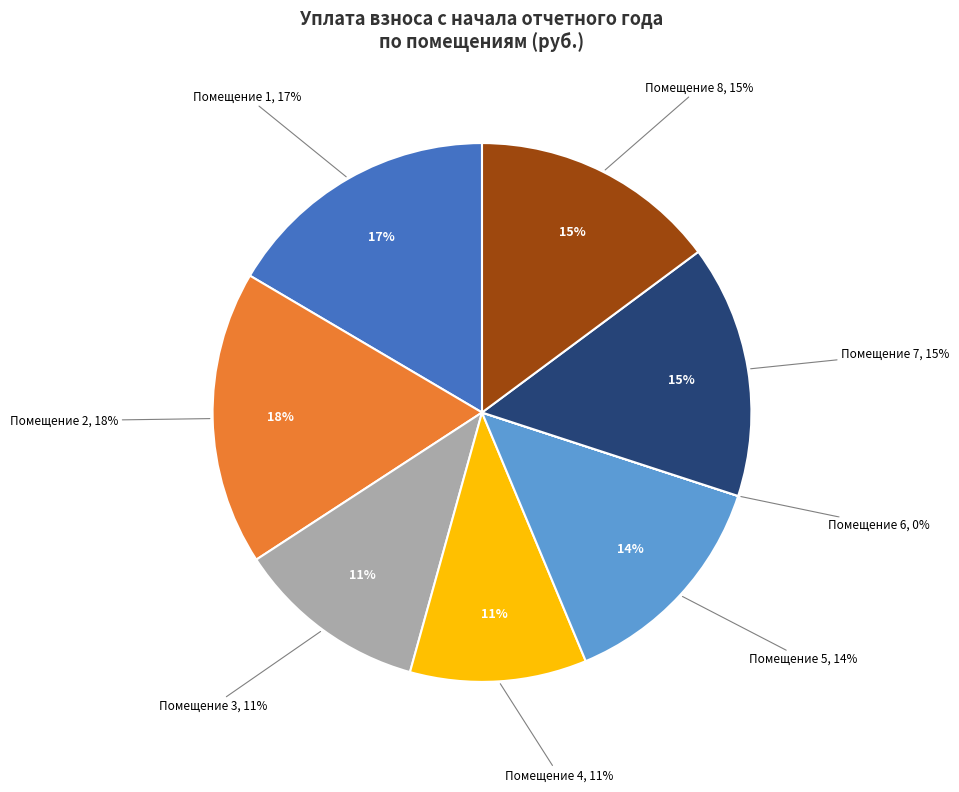

Which category has the biggest portion of the pie?

2